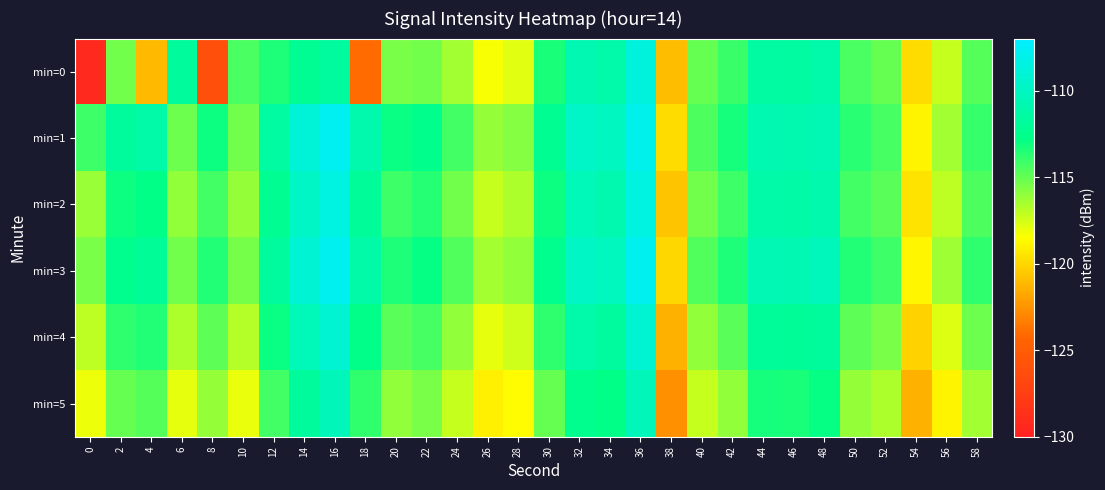

At which category is the sum across all series the highest?

36